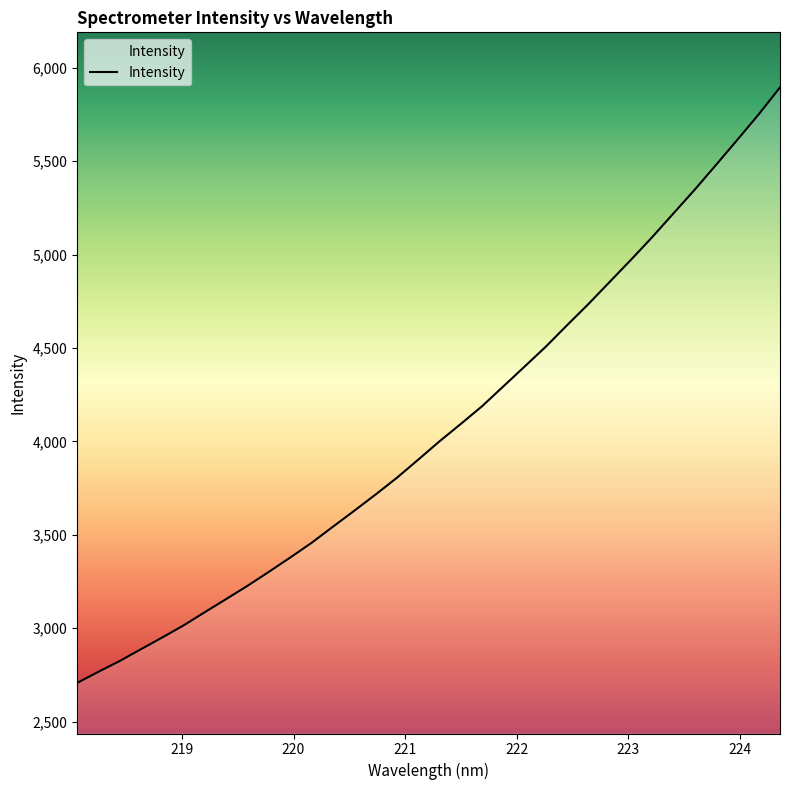

What is the difference between the maximum and minimum values?

3188.1